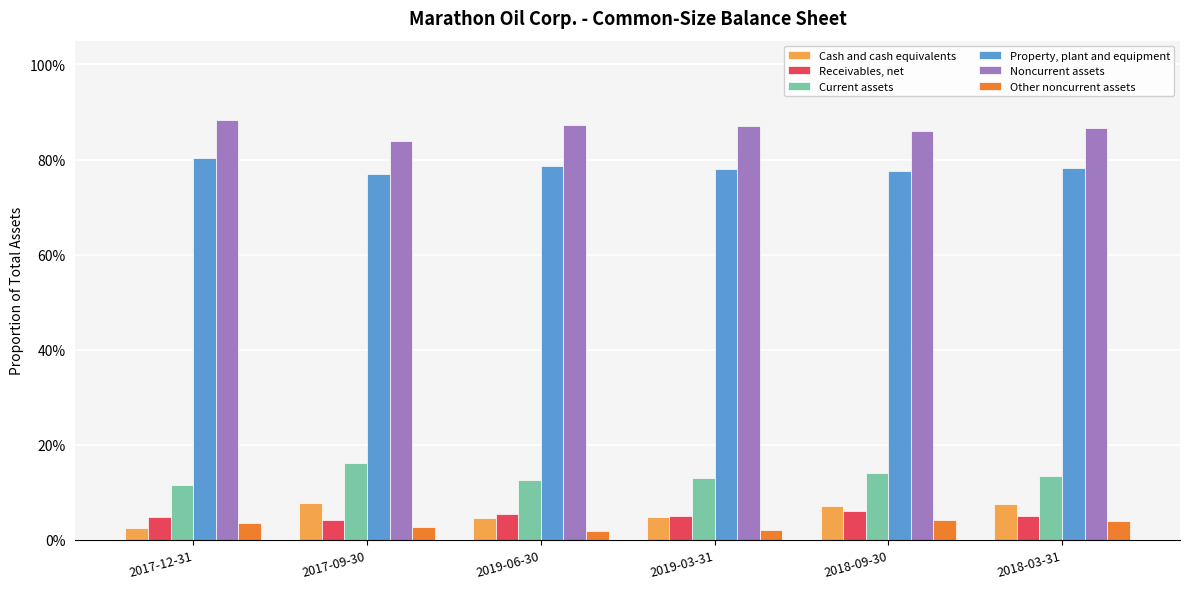

Does the chart contain stacked bars?

No